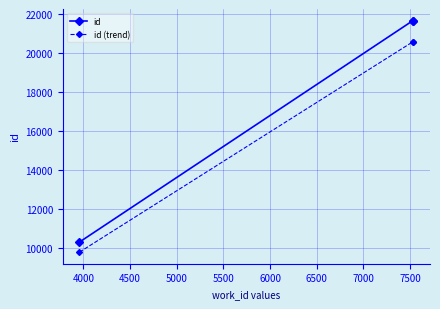

Is this an area chart (filled region under the line)?

No